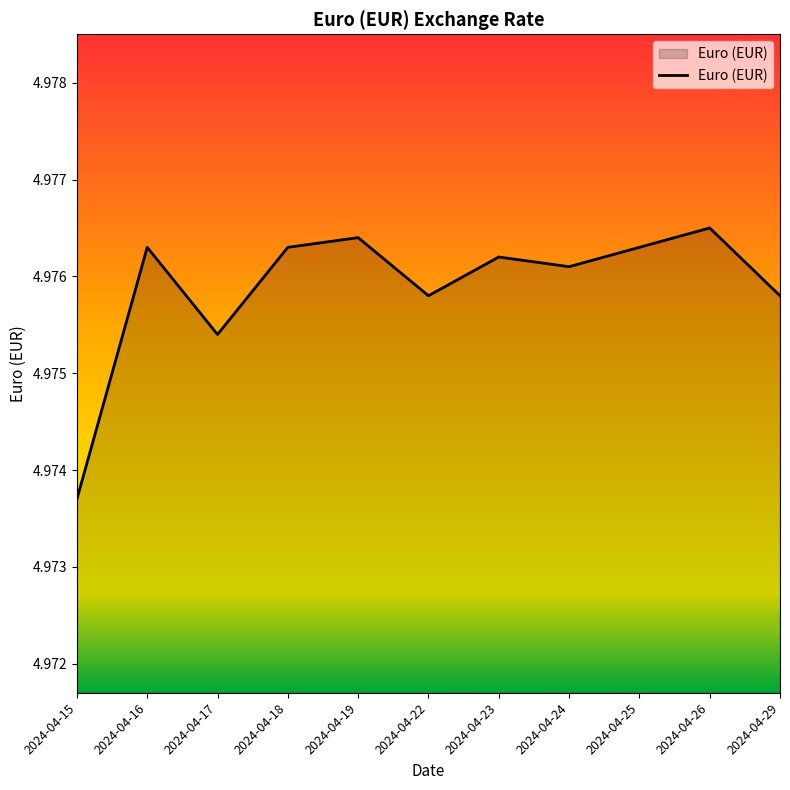

Which category has the lowest value across all series?

2024-04-15